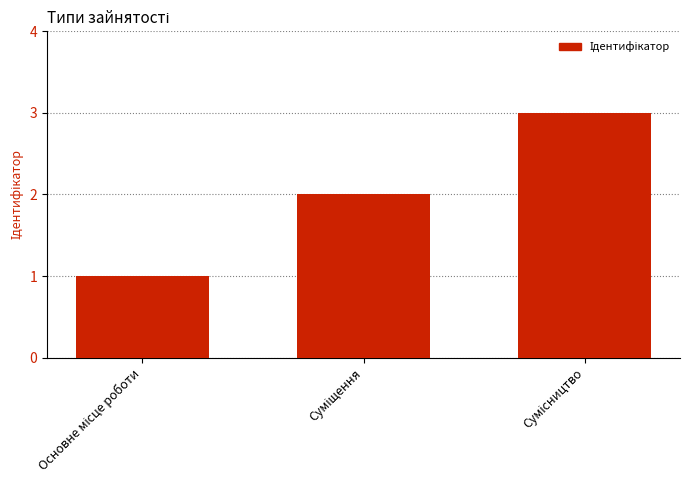

What is the maximum value shown in the chart?

3